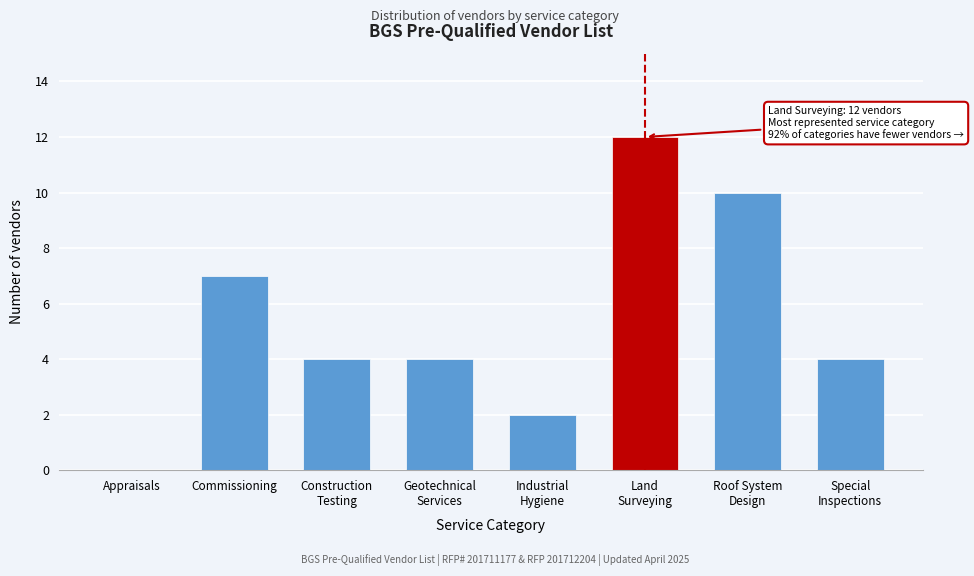

Is it true that the value at Commissioning is 12?

False